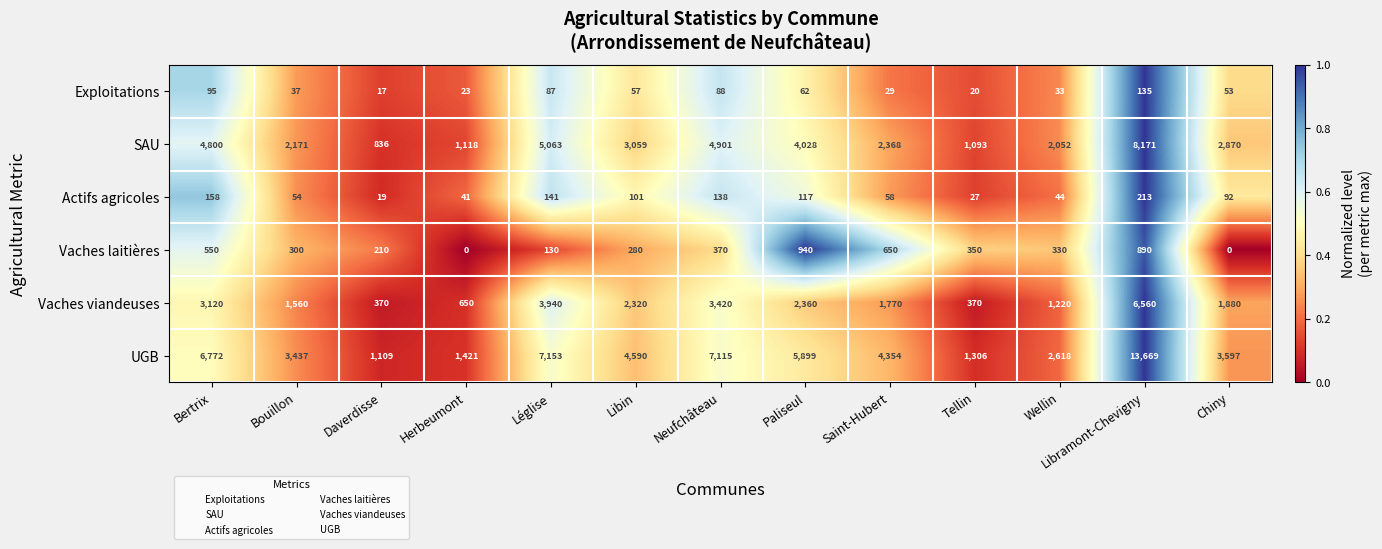

At which label does UGB reach its peak?

Libramont-Chevigny